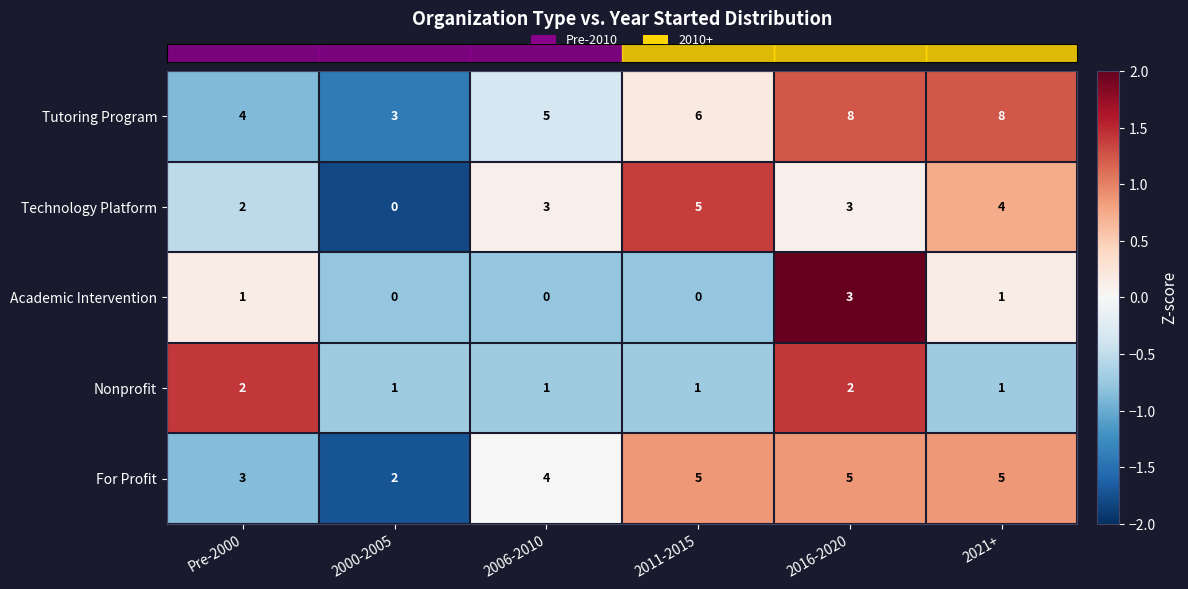

What is the sum of the For Profit values at Pre-2000 and 2011-2015?

8